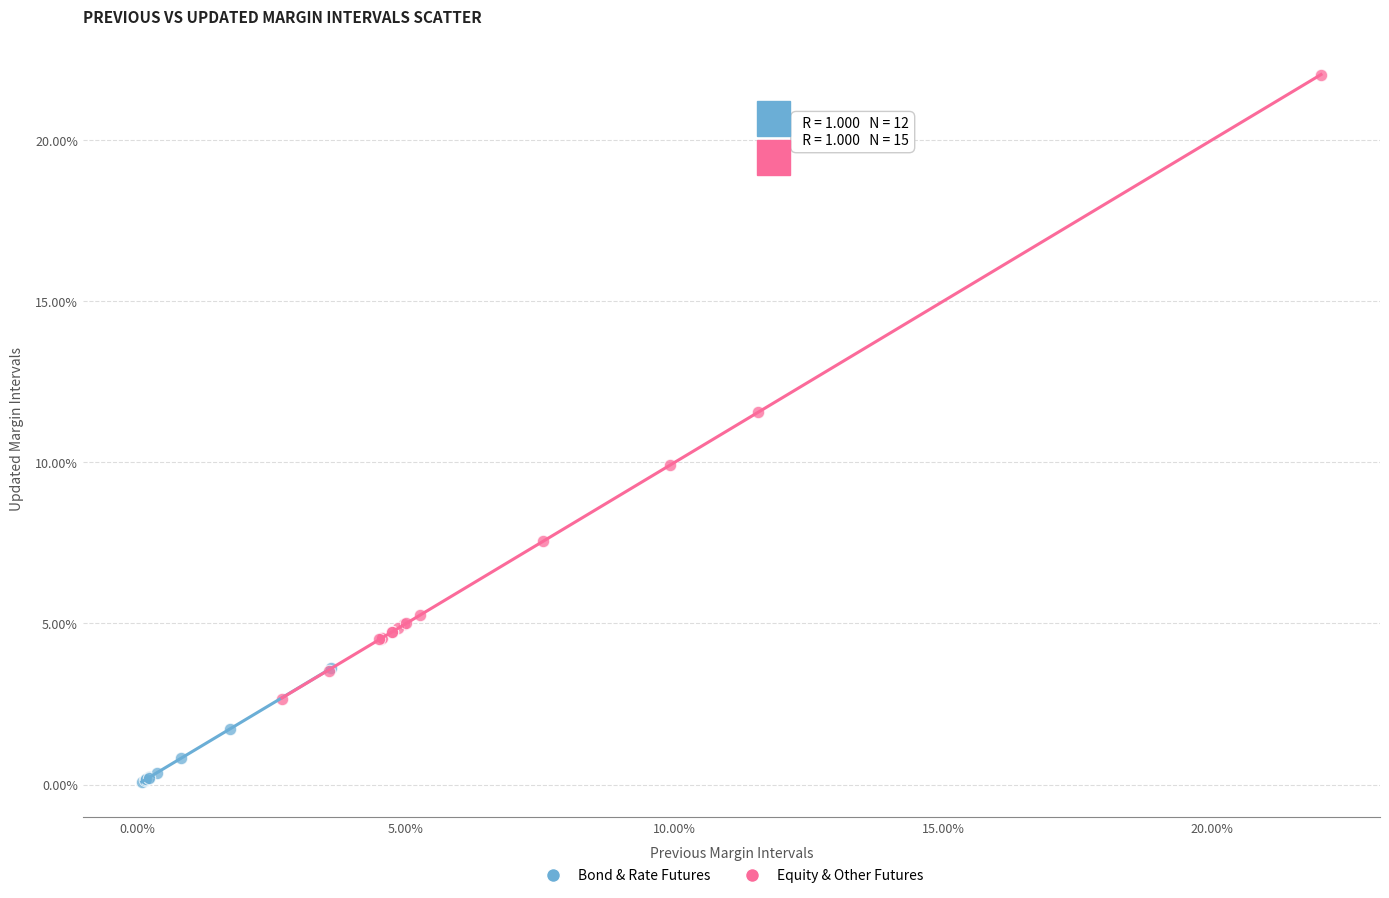

What are all the series names shown in the legend?

Bond & Rate Futures, Equity & Other Futures